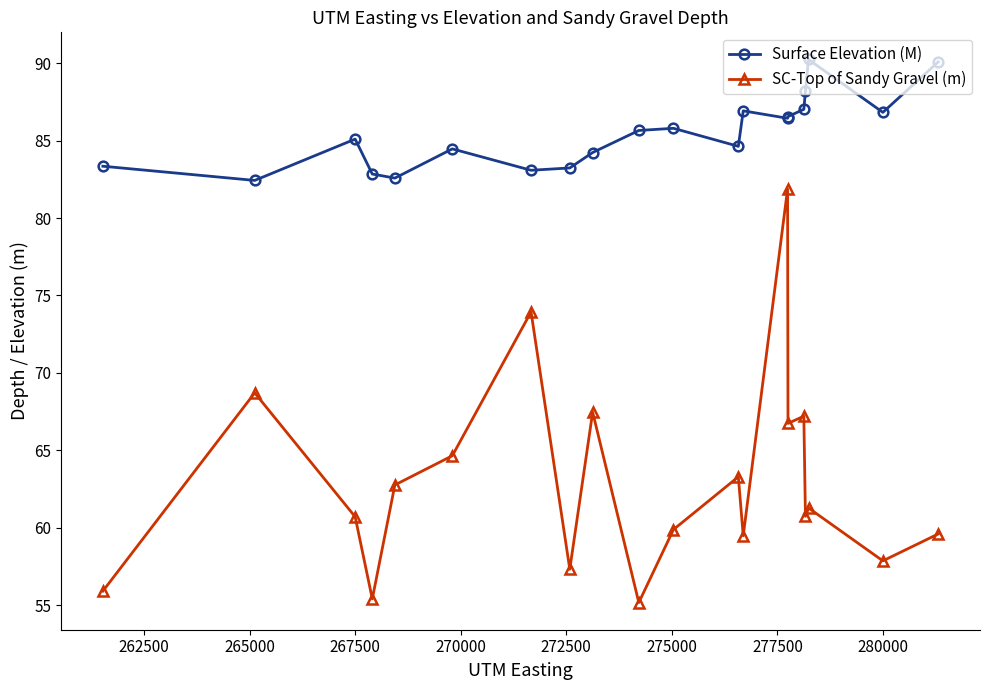

What is the maximum value for SC-Top of Sandy Gravel (m)?

81.9